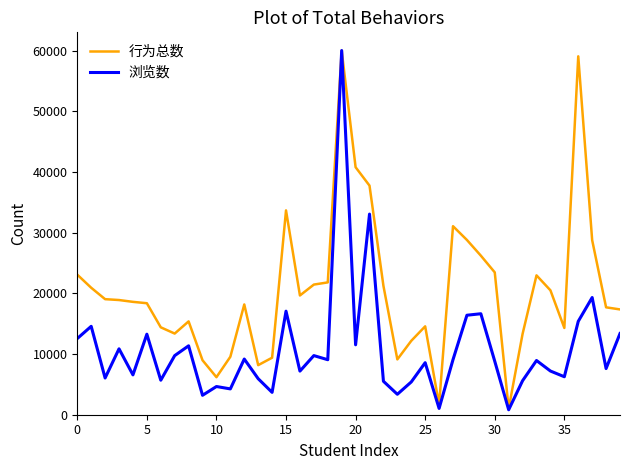

What is the highest value of the 行为总数 series?

60000